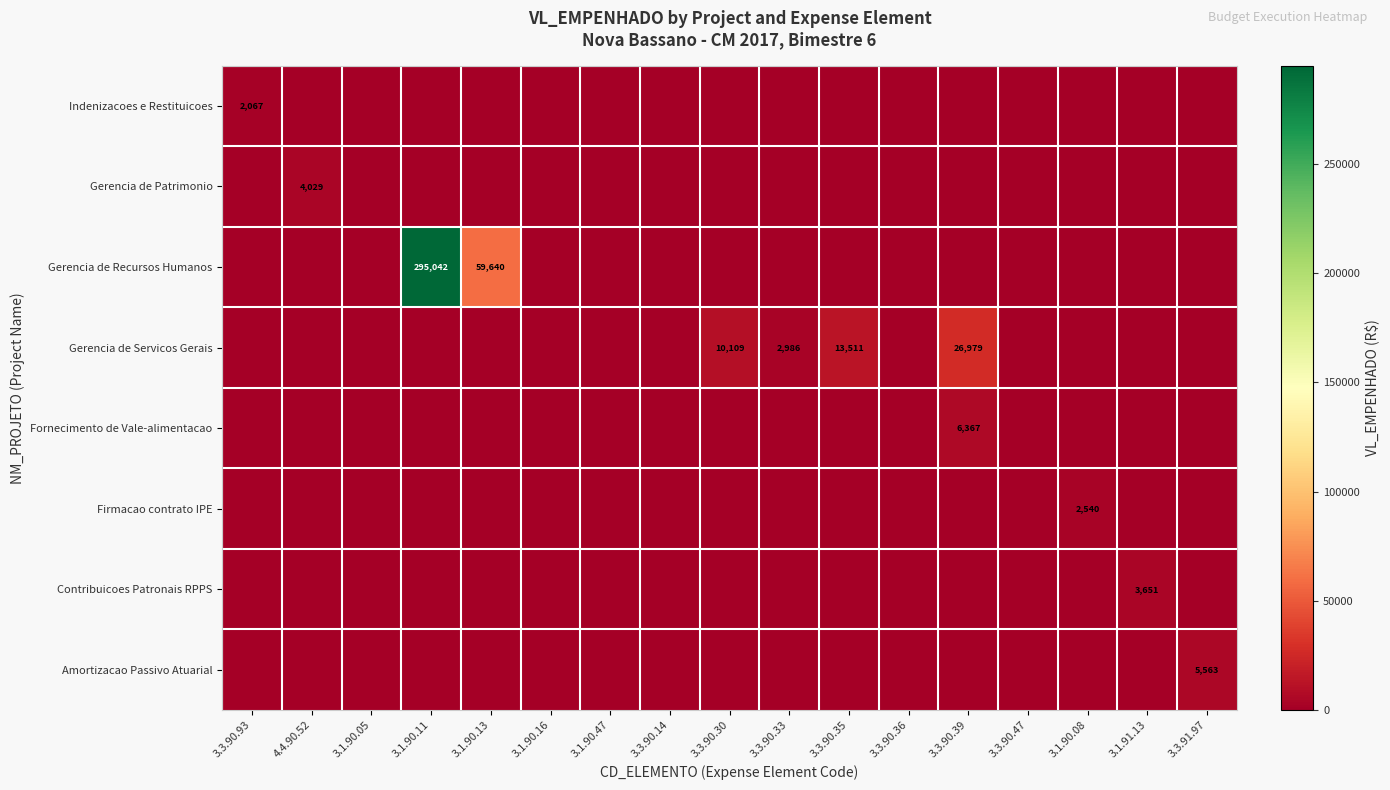

What is the sum of all Firmacao contrato IPE values?

2539.6